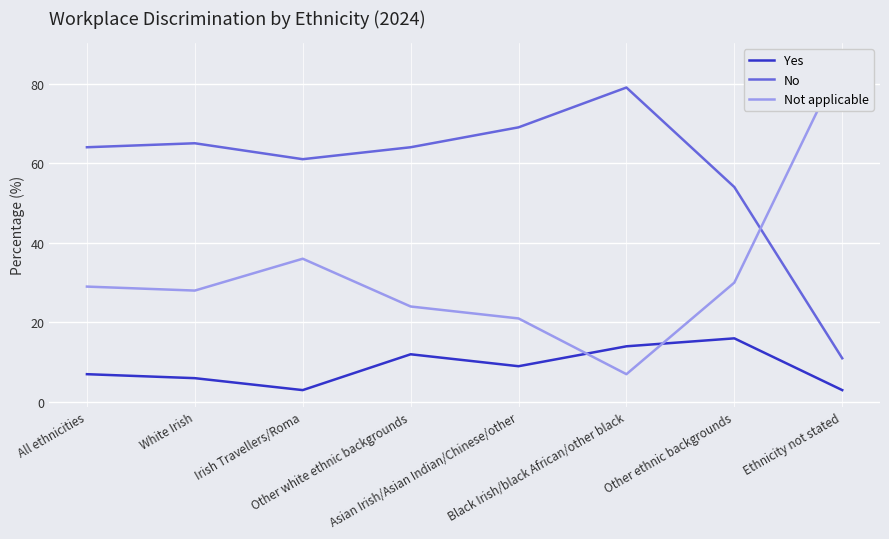

The value of Not applicable at Ethnicity not stated is 28. True or false?

False